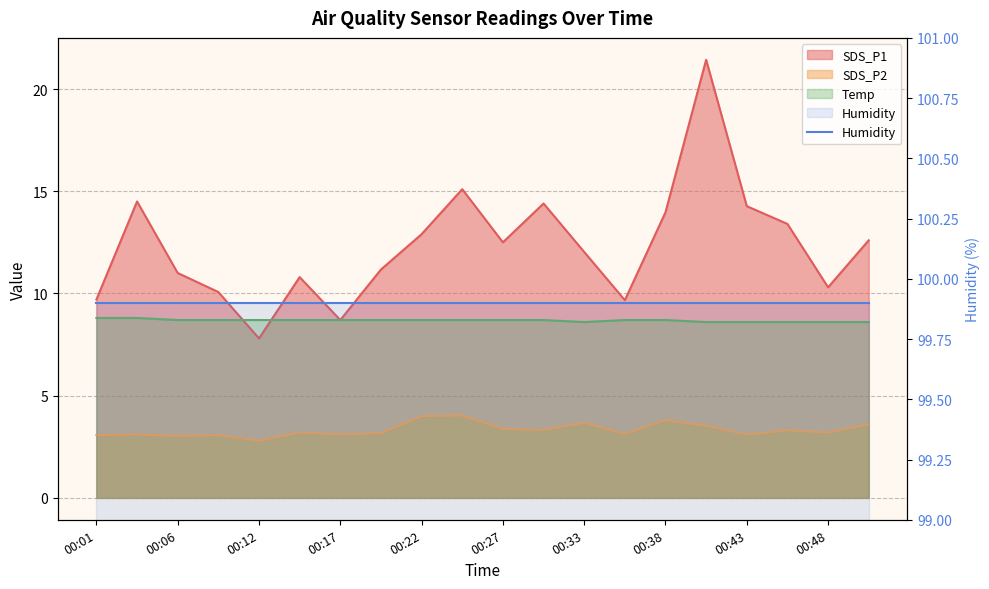

How many interior local valleys does the Temp series have?

1